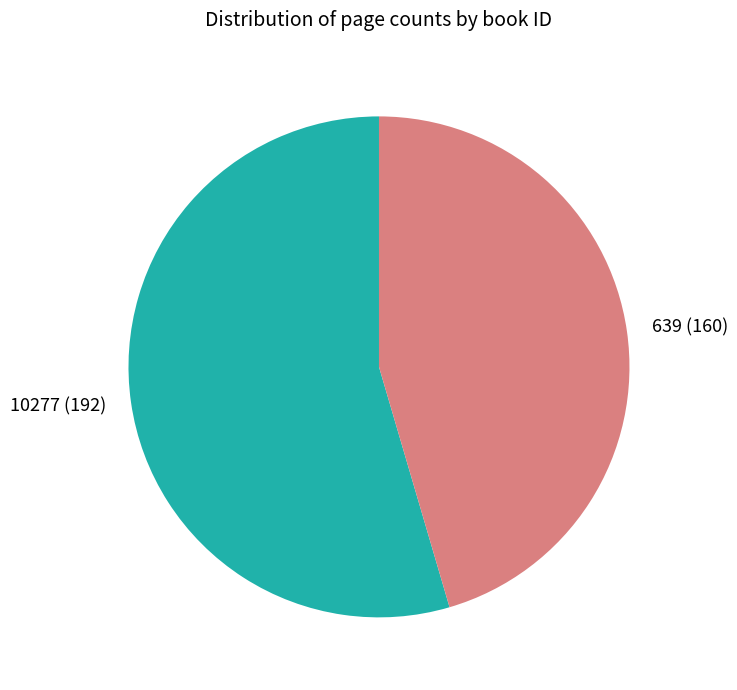

What is the largest slice in the pie chart?

10277